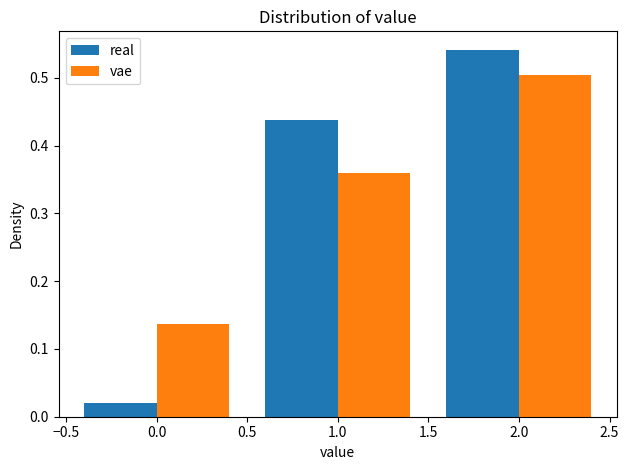

What is the height of the vae bar covering 0.5 to 1.5 on the x-axis? The values are not printed on the chart, so give them approximately, as read against the axis.

0.36